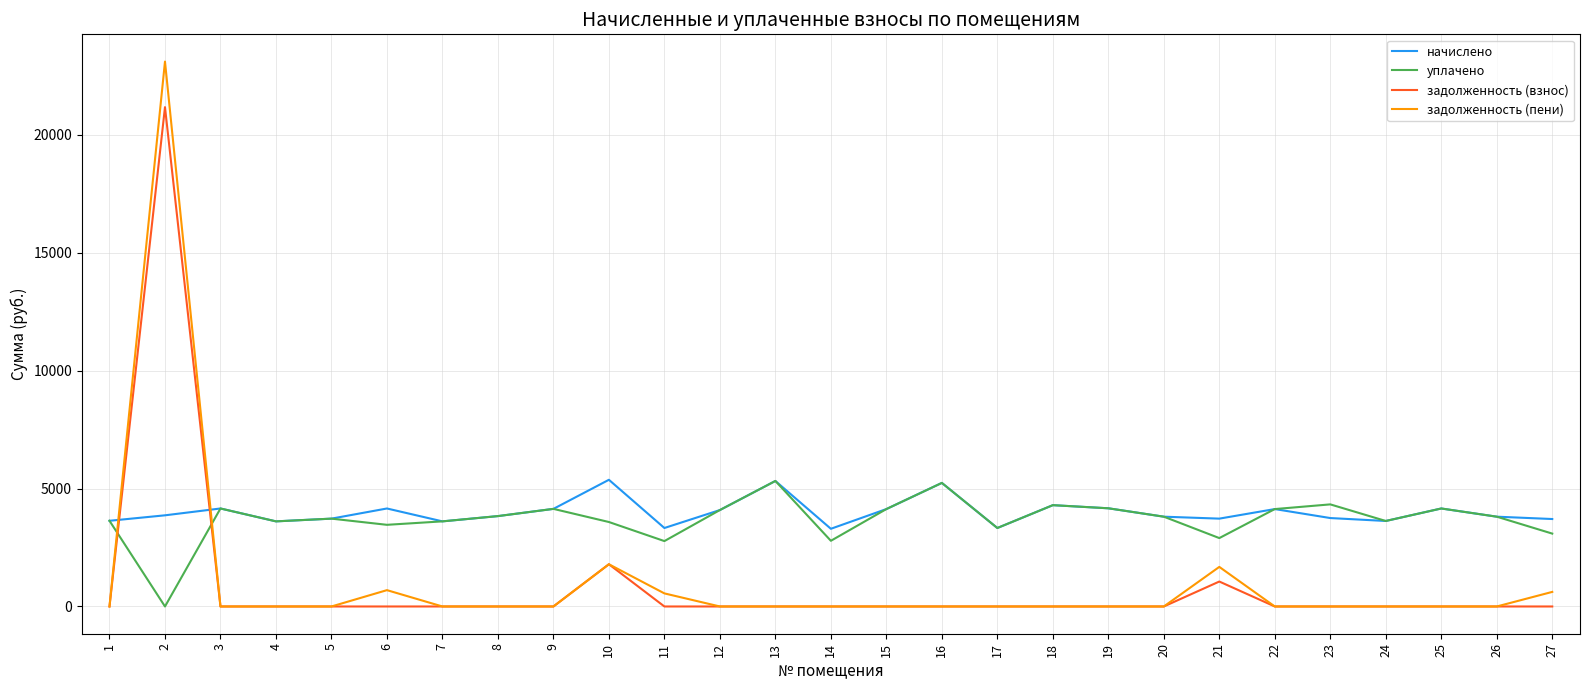

The начислено series shows 3808.8 at 20. True or false?

True